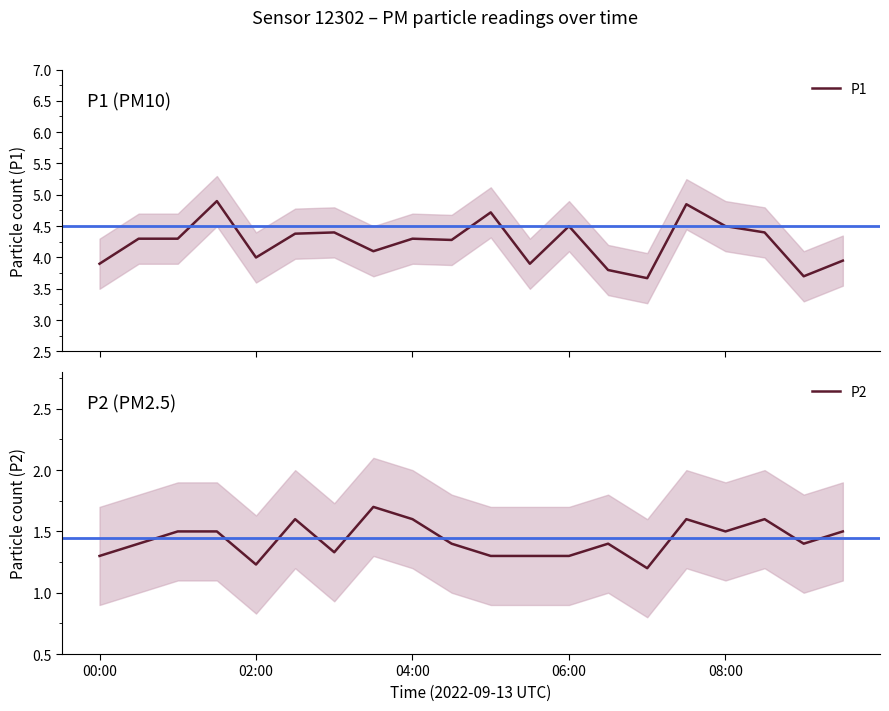

What value does the P2 series have at 08:00?

1.5